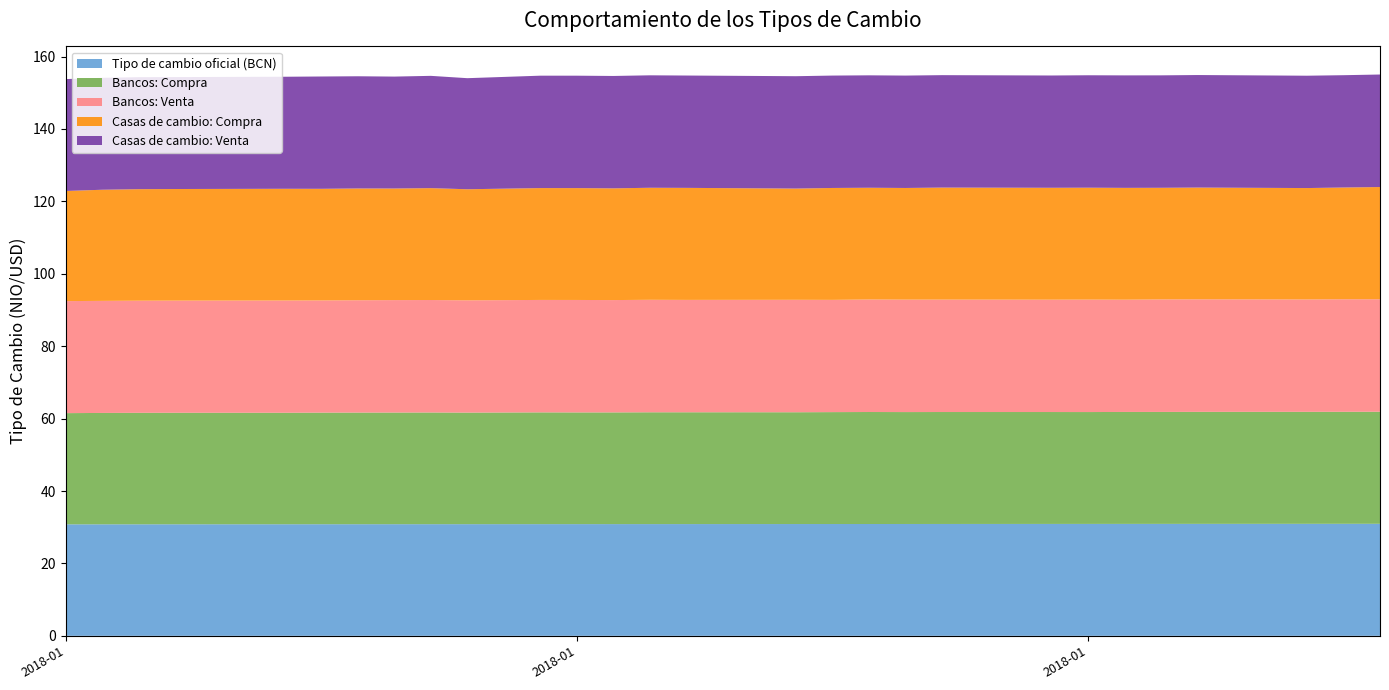

Reading left to right, extract all data points from this chart.

Tipo de cambio oficial (BCN): 2018-01-02=30.8	2018-01-03=30.8	2018-01-04=30.8	2018-01-05=30.8	2018-01-08=30.8	2018-01-09=30.8	2018-01-10=30.8	2018-01-11=30.8	2018-01-12=30.8	2018-01-13=30.8	2018-01-15=30.9	2018-01-16=30.9	2018-01-17=30.9	2018-01-18=30.9	2018-01-19=30.9	2018-01-22=30.9	2018-01-23=30.9	2018-01-24=30.9	2018-01-25=30.9	2018-01-26=30.9	2018-01-29=30.9	2018-01-30=30.9	2018-01-31=30.9	2018-02-01=30.9	2018-02-02=30.9	2018-02-05=30.9	2018-02-06=30.9	2018-02-07=30.9
Bancos: Compra: 2018-01-02=30.7	2018-01-03=30.8	2018-01-04=30.8	2018-01-05=30.8	2018-01-08=30.8	2018-01-09=30.8	2018-01-10=30.8	2018-01-11=30.8	2018-01-12=30.9	2018-01-13=30.8	2018-01-15=30.9	2018-01-16=30.9	2018-01-17=30.9	2018-01-18=30.9	2018-01-19=30.9	2018-01-22=30.9	2018-01-23=30.9	2018-01-24=30.9	2018-01-25=30.9	2018-01-26=30.9	2018-01-29=30.9	2018-01-30=30.9	2018-01-31=30.9	2018-02-01=30.9	2018-02-02=30.9	2018-02-05=30.9	2018-02-06=30.9	2018-02-07=31.0
Bancos: Venta: 2018-01-02=30.9	2018-01-03=31.0	2018-01-04=31.0	2018-01-05=31.0	2018-01-08=31.0	2018-01-09=31.0	2018-01-10=31.0	2018-01-11=31.1	2018-01-12=31.1	2018-01-13=31.0	2018-01-15=31.1	2018-01-16=31.1	2018-01-17=31.0	2018-01-18=31.1	2018-01-19=31.0	2018-01-22=31.1	2018-01-23=31.0	2018-01-24=31.1	2018-01-25=31.1	2018-01-26=31.1	2018-01-29=31.0	2018-01-30=31.1	2018-01-31=31.0	2018-02-01=31.1	2018-02-02=31.1	2018-02-05=31.0	2018-02-06=31.1	2018-02-07=31.1
Casas de cambio: Compra: 2018-01-02=30.4	2018-01-03=30.7	2018-01-04=30.8	2018-01-05=30.8	2018-01-08=30.9	2018-01-09=30.8	2018-01-10=30.9	2018-01-11=30.8	2018-01-12=30.9	2018-01-13=30.7	2018-01-15=30.9	2018-01-16=30.9	2018-01-17=30.9	2018-01-18=30.9	2018-01-19=30.9	2018-01-22=30.7	2018-01-23=30.9	2018-01-24=30.9	2018-01-25=30.8	2018-01-26=30.9	2018-01-29=30.9	2018-01-30=30.9	2018-01-31=30.9	2018-02-01=30.8	2018-02-02=30.9	2018-02-05=30.8	2018-02-06=30.9	2018-02-07=31.0
Casas de cambio: Venta: 2018-01-02=30.9	2018-01-03=30.9	2018-01-04=30.9	2018-01-05=30.9	2018-01-08=30.9	2018-01-09=31.0	2018-01-10=31.0	2018-01-11=30.9	2018-01-12=31.0	2018-01-13=30.7	2018-01-15=31.0	2018-01-16=31.0	2018-01-17=31.0	2018-01-18=31.1	2018-01-19=31.0	2018-01-22=31.0	2018-01-23=31.0	2018-01-24=31.1	2018-01-25=31.0	2018-01-26=31.1	2018-01-29=31.0	2018-01-30=31.1	2018-01-31=31.1	2018-02-01=31.1	2018-02-02=31.1	2018-02-05=31.0	2018-02-06=31.0	2018-02-07=31.1